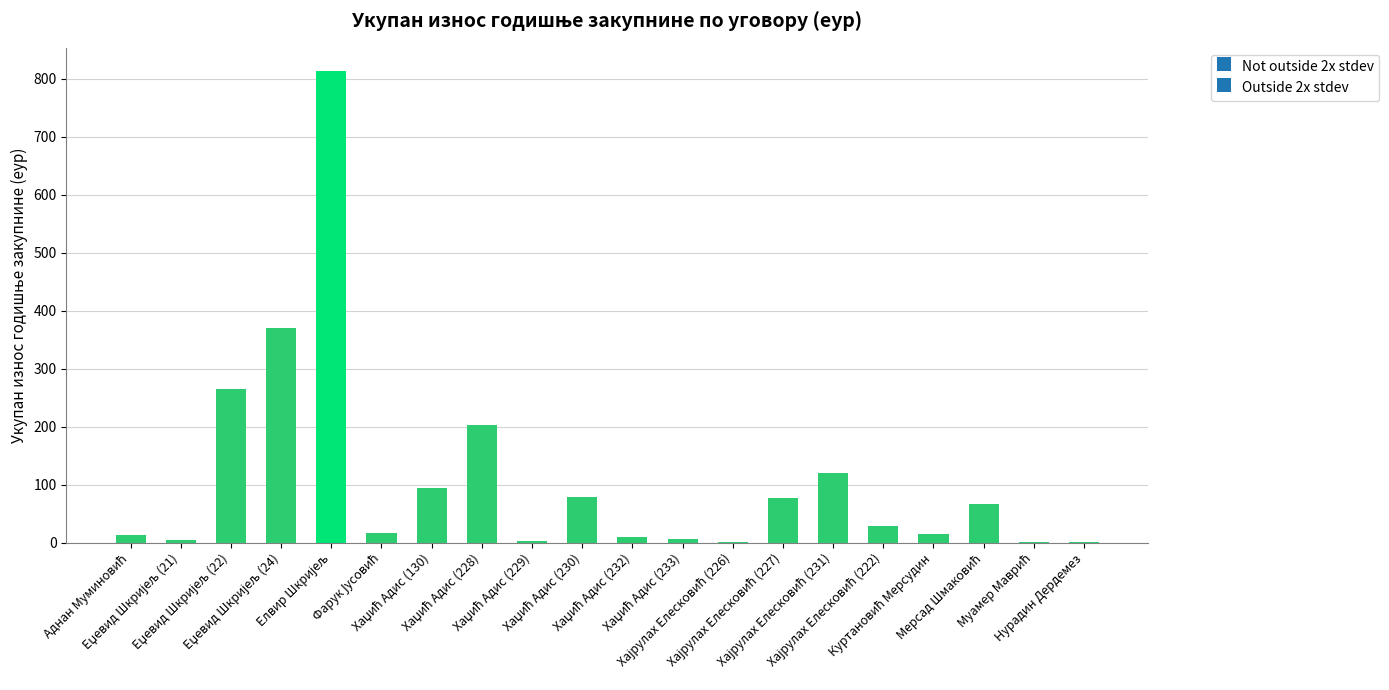

How many data points does each series have?

20